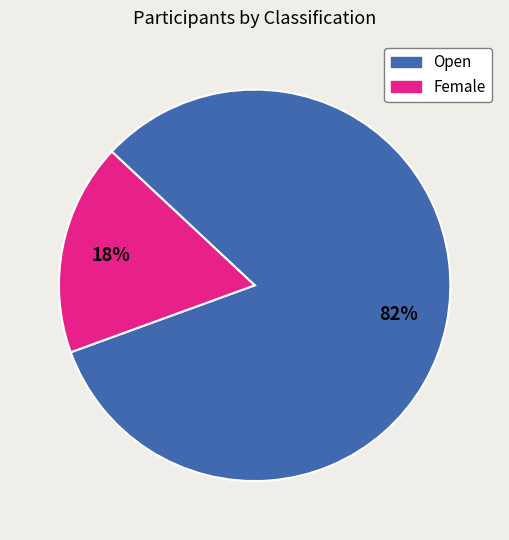

How many slices are in this pie chart?

2